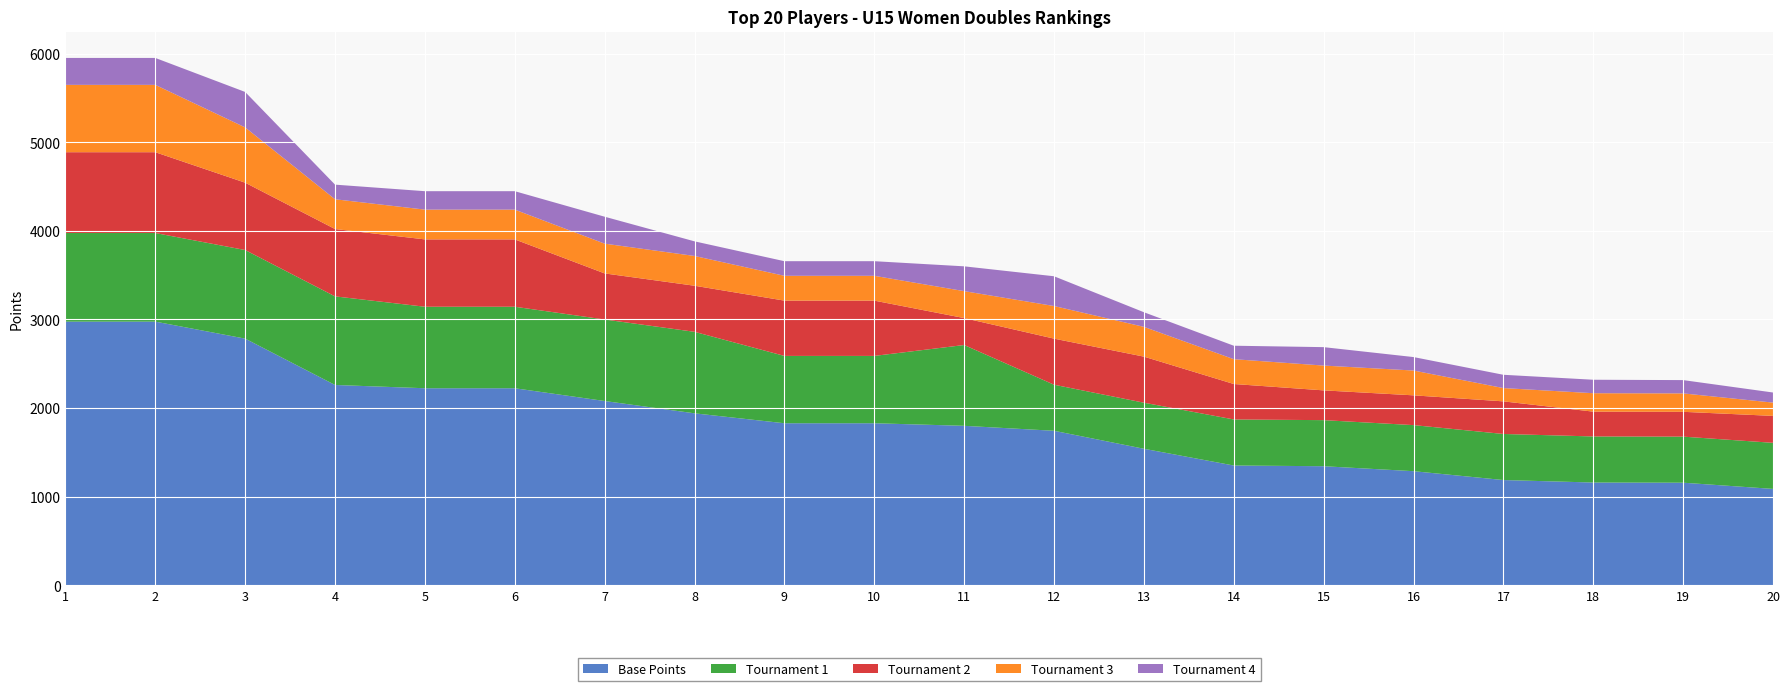

Reading left to right, extract all data points from this chart.

Base Points: 2976	2976	2784	2261	2224	2224	2080	1941	1829	1829	1800	1744	1541	1352	1344	1288	1188	1160	1158	1088
Tournament 1: 1000	1000	1000	1000	920	920	920	920	760	760	912	520	520	520	520	520	520	520	520	520
Tournament 2: 912	912	760	760	760	760	520	520	624	624	304	520	520	400	336	336	368	280	280	304
Tournament 3: 760	760	624	336	336	336	336	336	280	280	304	368	336	280	280	280	150	208	208	150
Tournament 4: 304	304	400	165	208	208	304	165	165	165	280	336	165	152	208	152	150	152	150	114